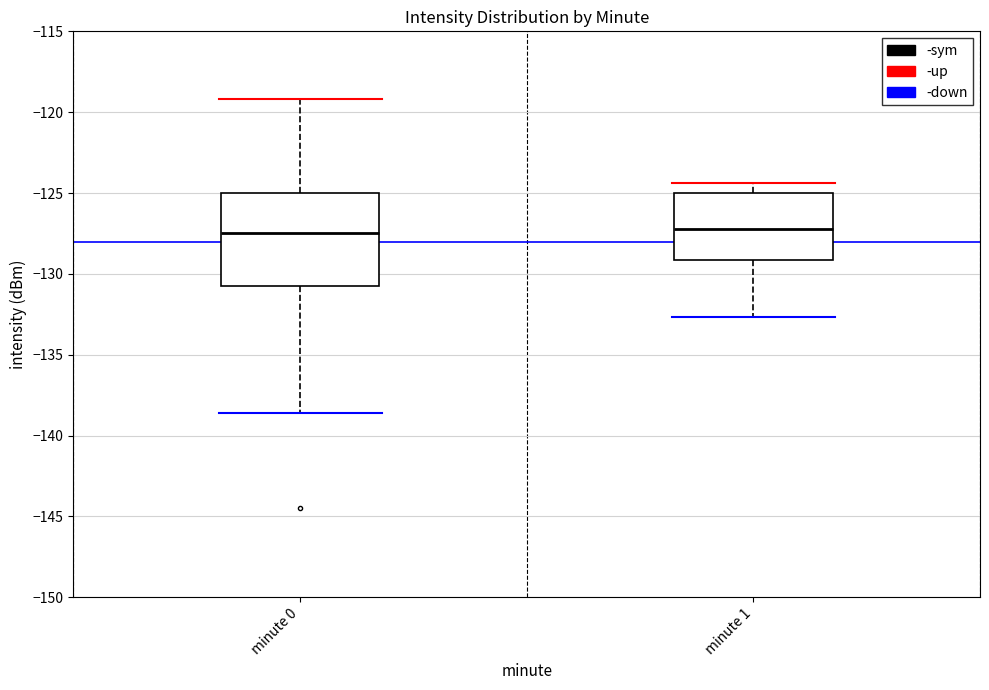

Where does the upper whisker of the box for minute 0 end on the y-axis? The values are not printed on the chart, so give them approximately, as read against the axis.

-119.0